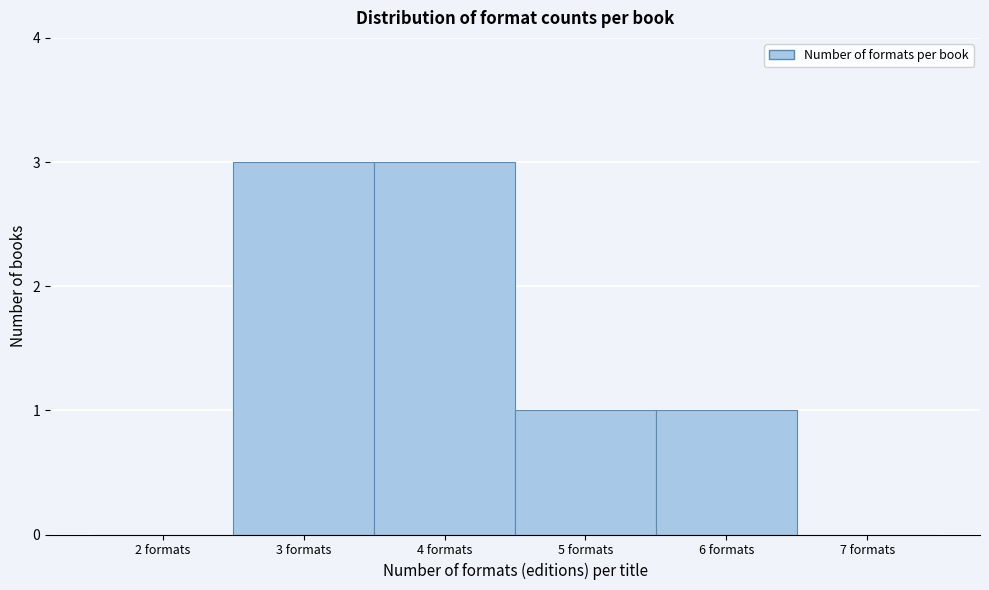

How tall is the bar that spans 4.5 to 5.5 on the x-axis? The values are not printed on the chart, so give them approximately, as read against the axis.

1